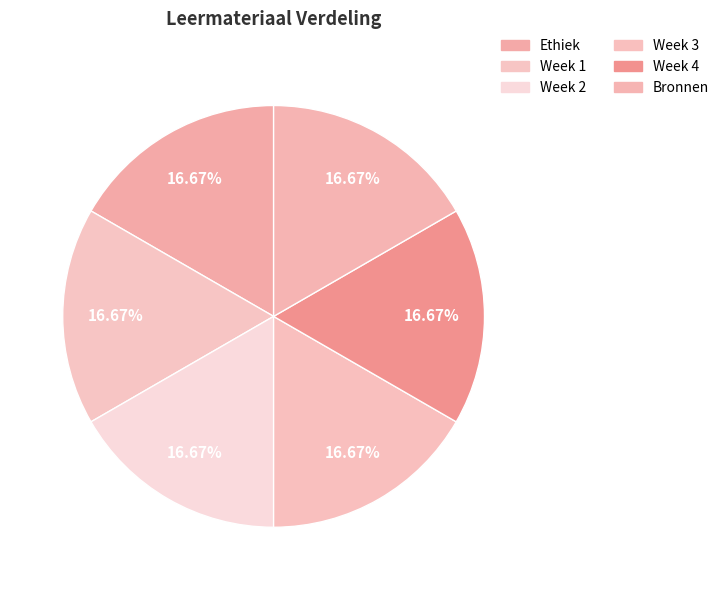

The Bronnen slice represents 17% of the pie. True or false?

True